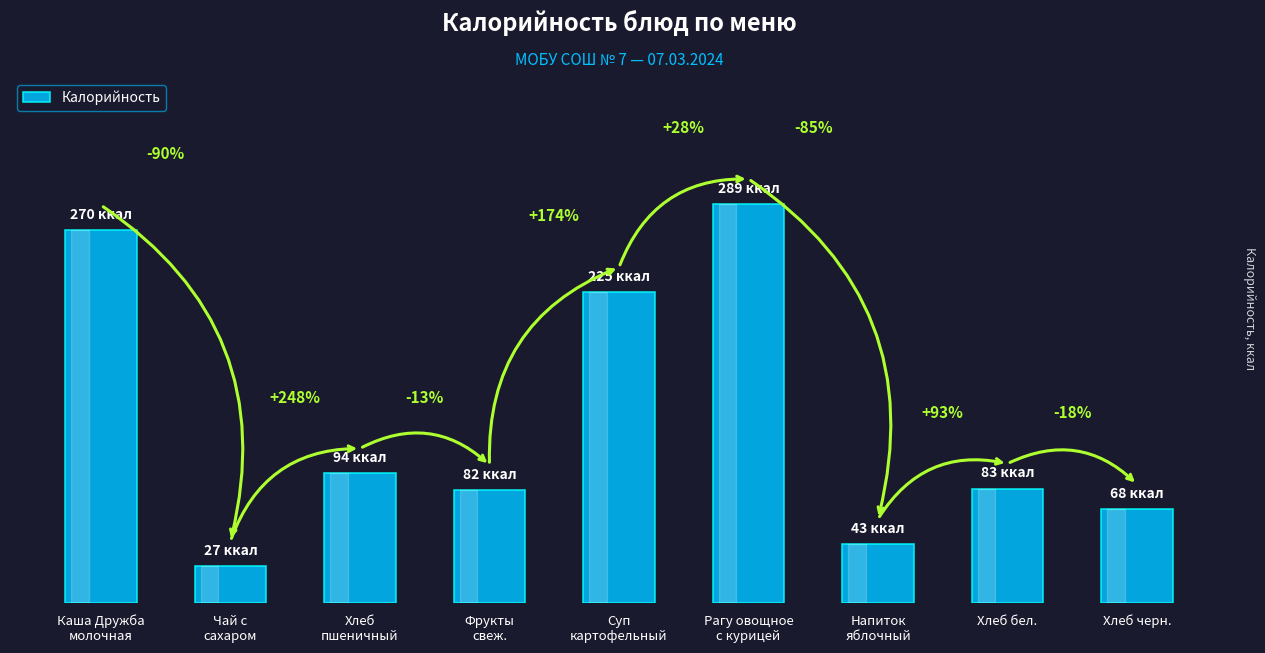

Are the bars horizontal?

No